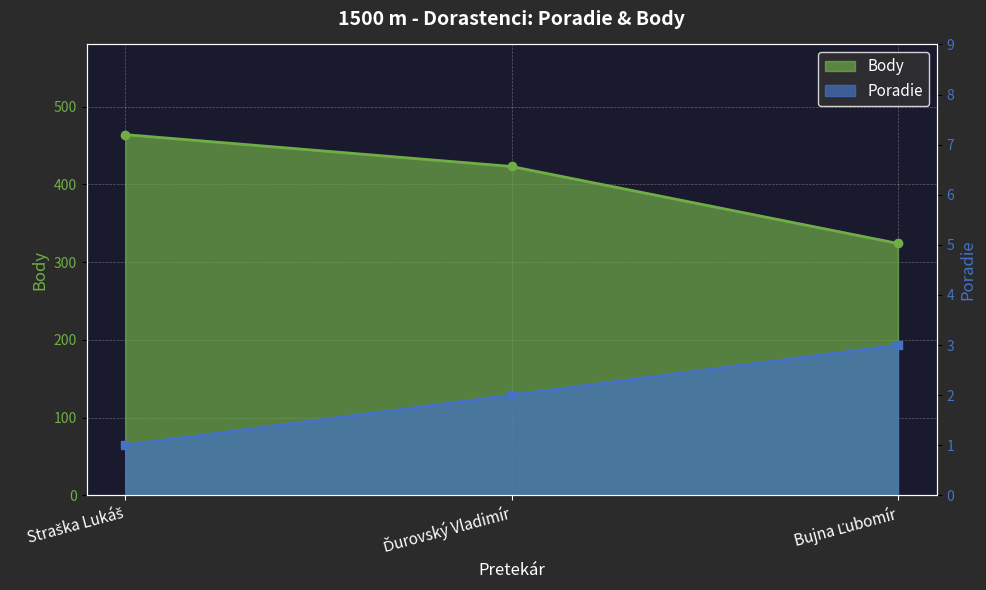

Between Ďurovský Vladimír and Straška Lukáš, which is larger?

Ďurovský Vladimír